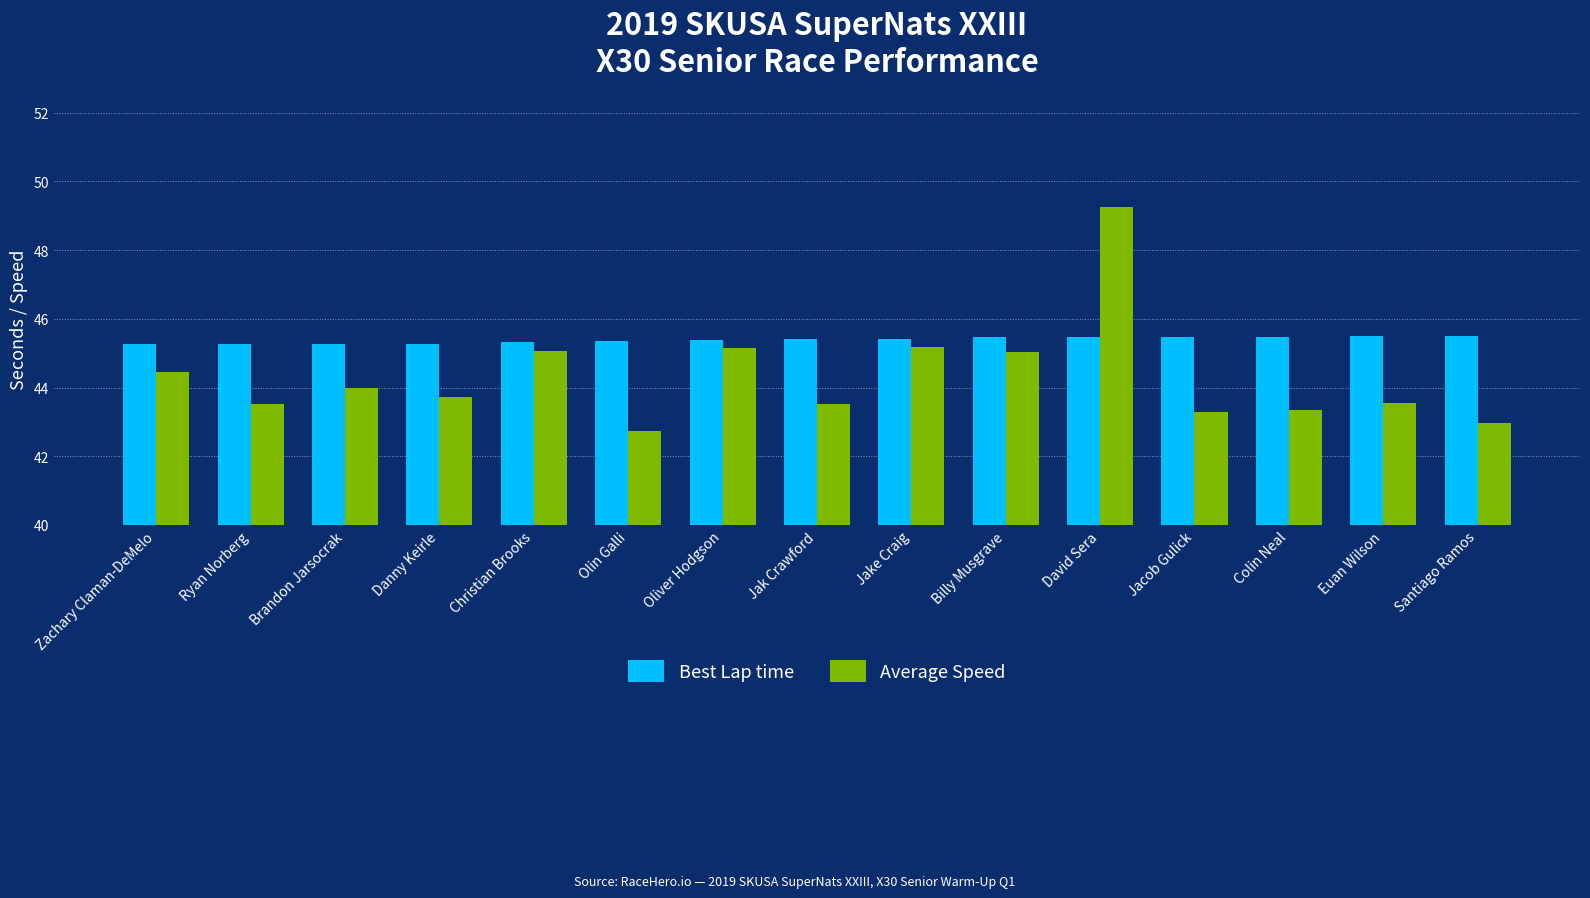

Count the number of data series in this chart.

2